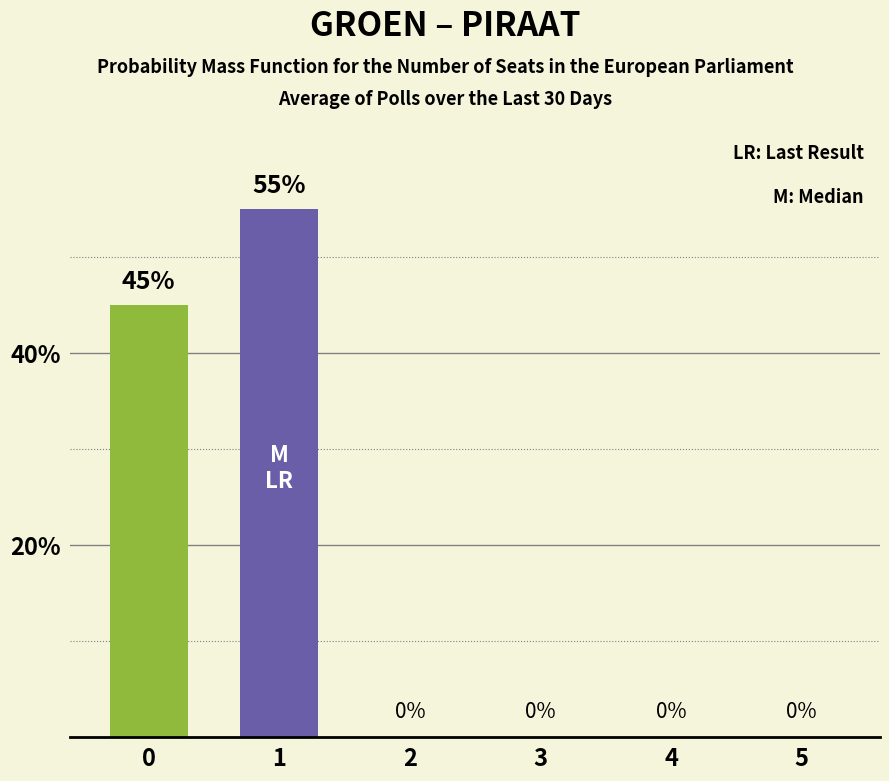

How many positive values does the 0 seats series have?

1